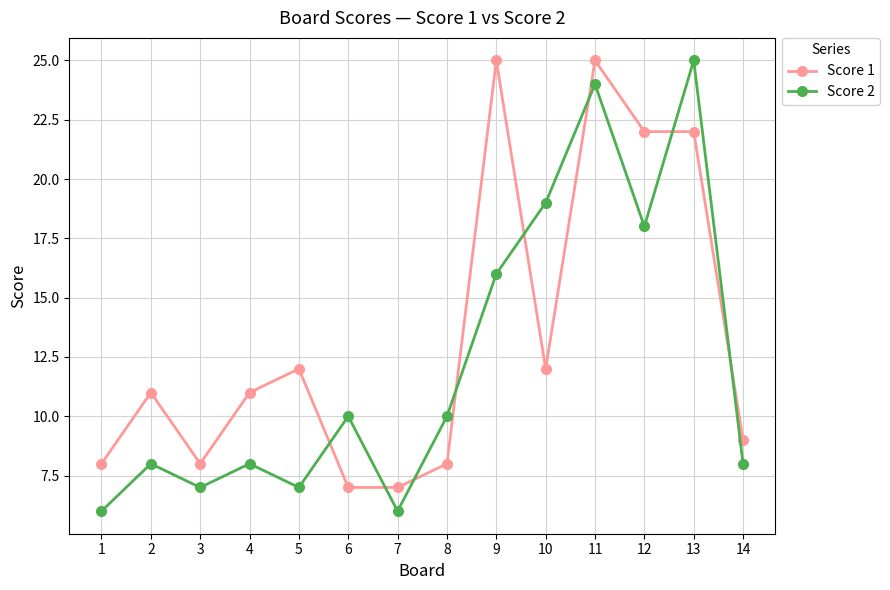

Reading left to right, what are all the values shown in this chart?

Score 1: 1=8	2=11	3=8	4=11	5=12	6=7	7=7	8=8	9=25	10=12	11=25	12=22	13=22	14=9
Score 2: 1=6	2=8	3=7	4=8	5=7	6=10	7=6	8=10	9=16	10=19	11=24	12=18	13=25	14=8